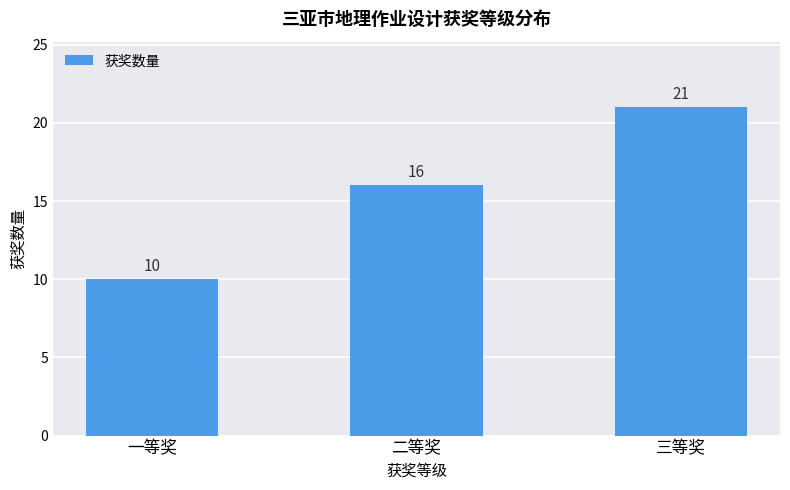

Is it true that the value at 二等奖 is 6?

False